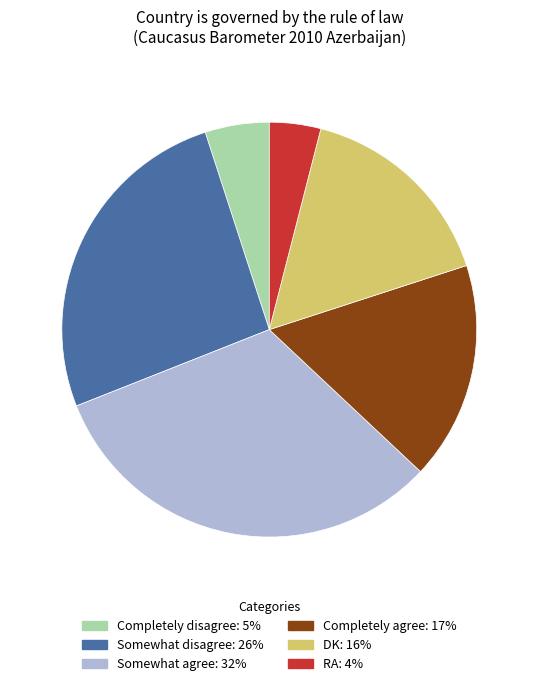

What is the ratio of the value at RA to the value at Completely disagree?

0.8